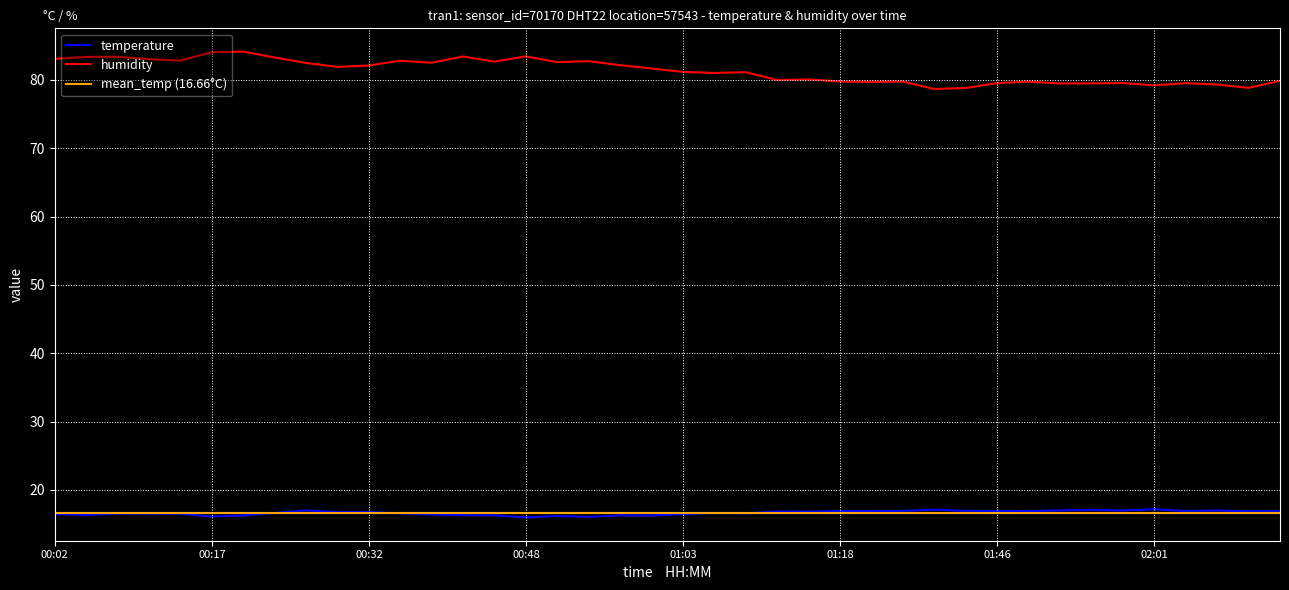

True or false: humidity and temperature intersect in this chart.

False